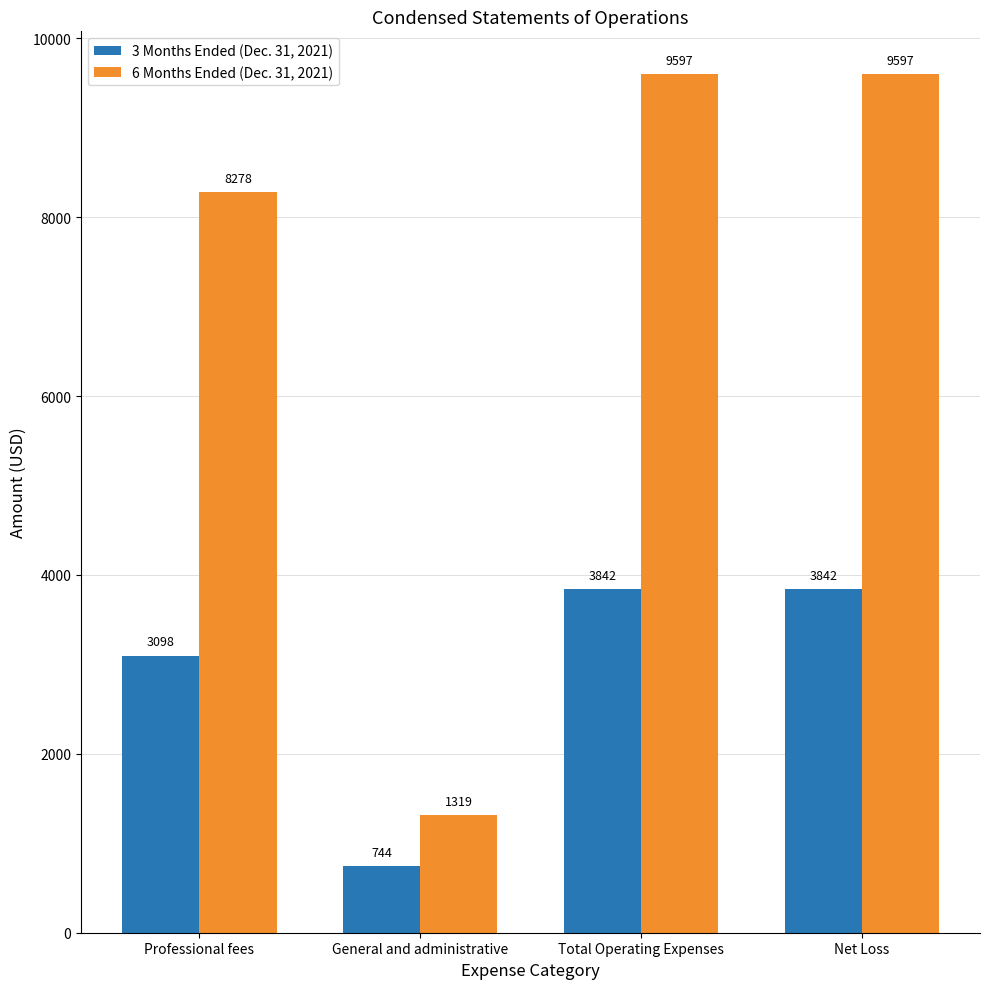

Which label corresponds to the smallest value in the chart?

General and administrative